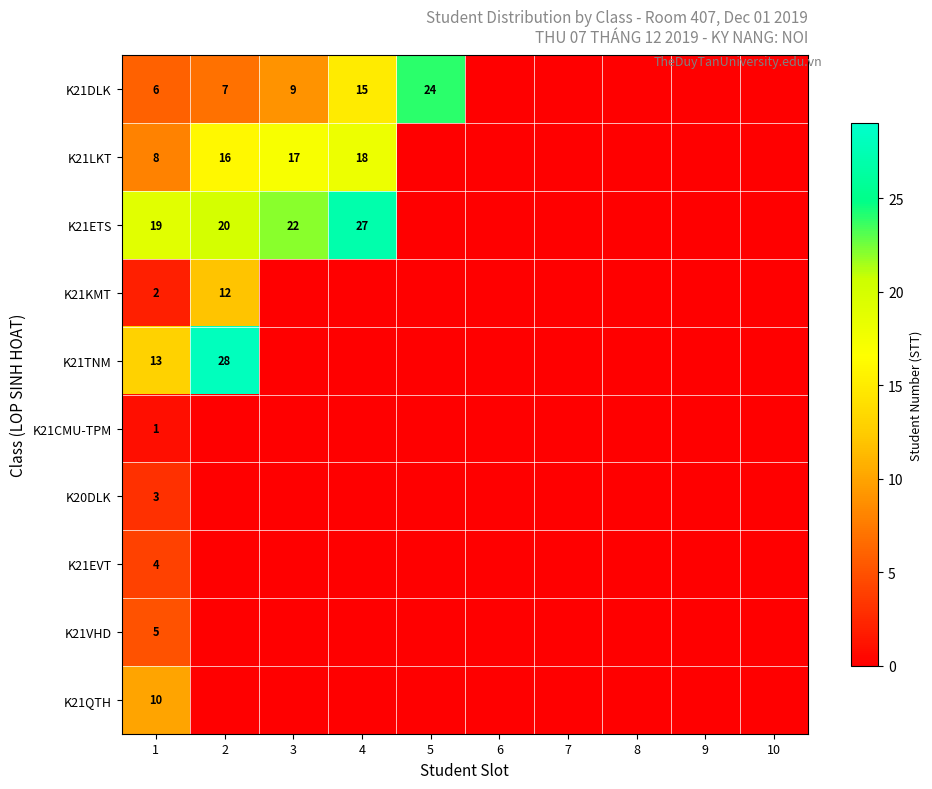

True or false: K21LKT has a value of 8 at 1.

True